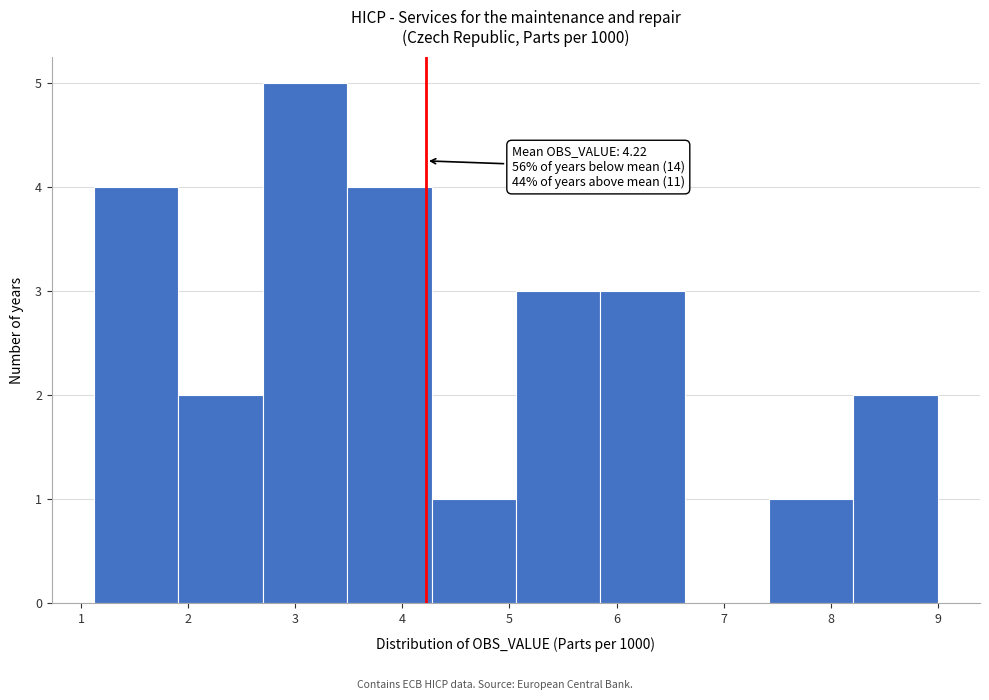

Over which range of the x-axis is the bar tallest?

2.7 to 3.5